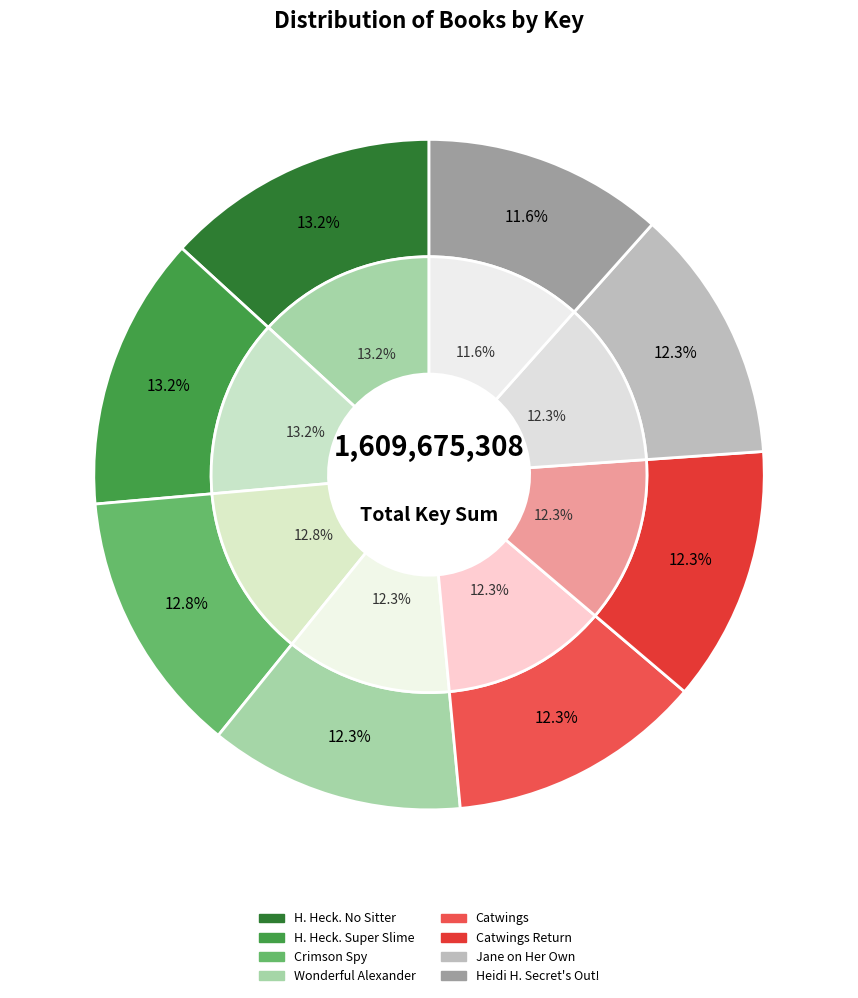

What is the smallest slice in the pie chart?

Heidi Heckelbeck The Secret's Out!